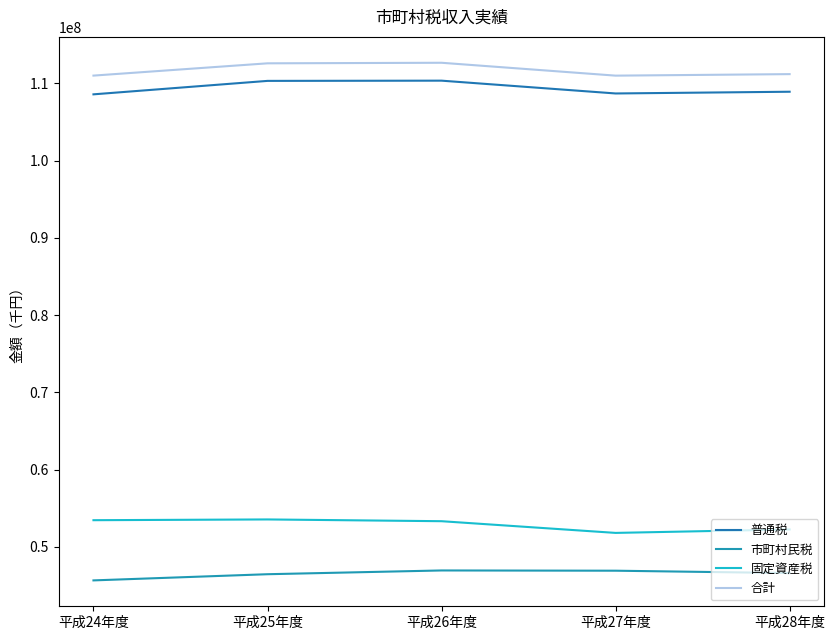

Is the value of 普通税 at 平成27年度 greater than the value of 市町村民税 at 平成24年度?

Yes